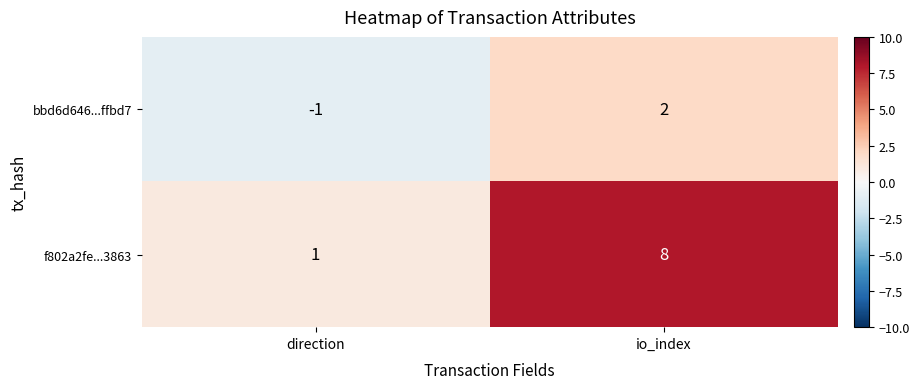

What is the difference between the maximum and minimum values in the bbd6d646...ffbd7 series?

3